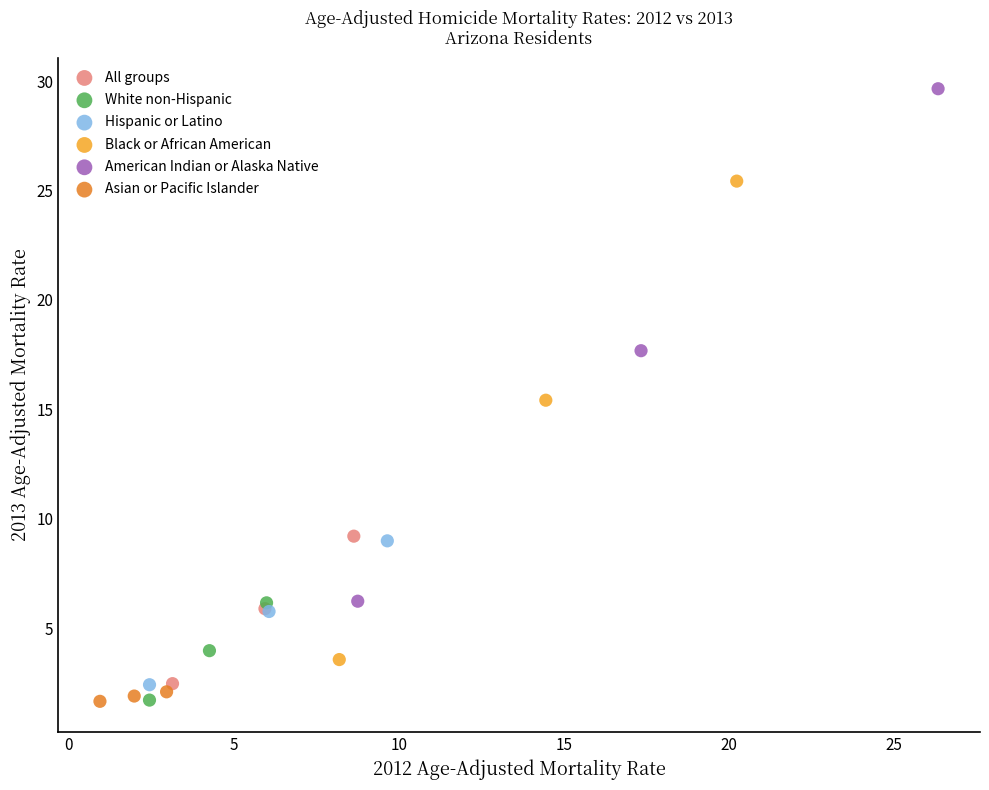

Which series contains the highest Y value?

American Indian or Alaska Native